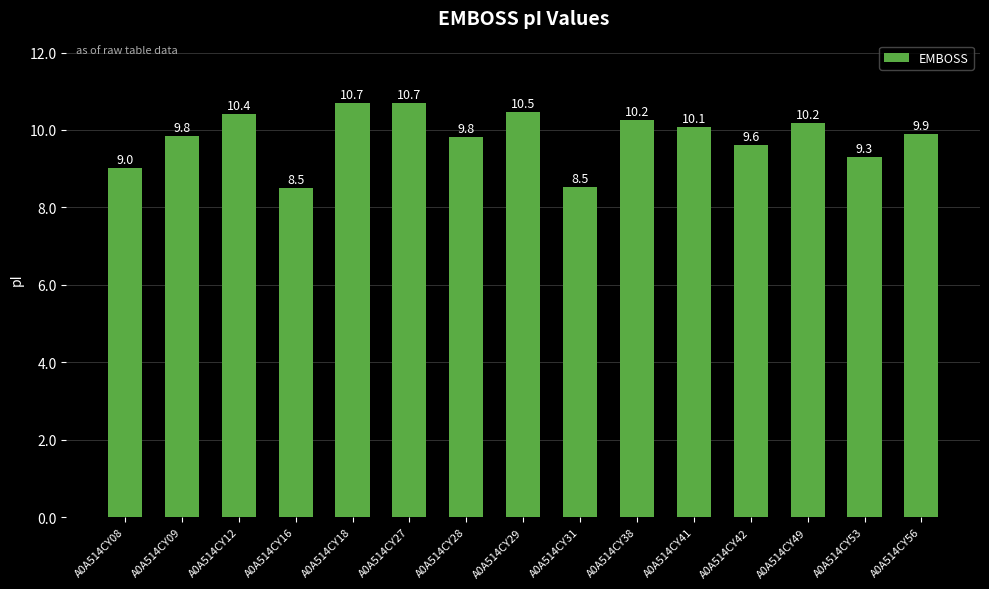

Is it true that the value at A0A514CY08 is 2.1?

False